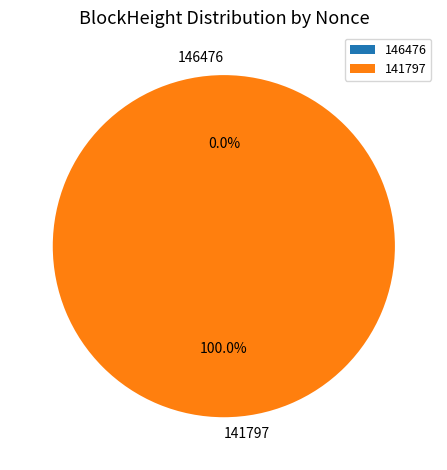

Is there a majority slice in this chart?

Yes